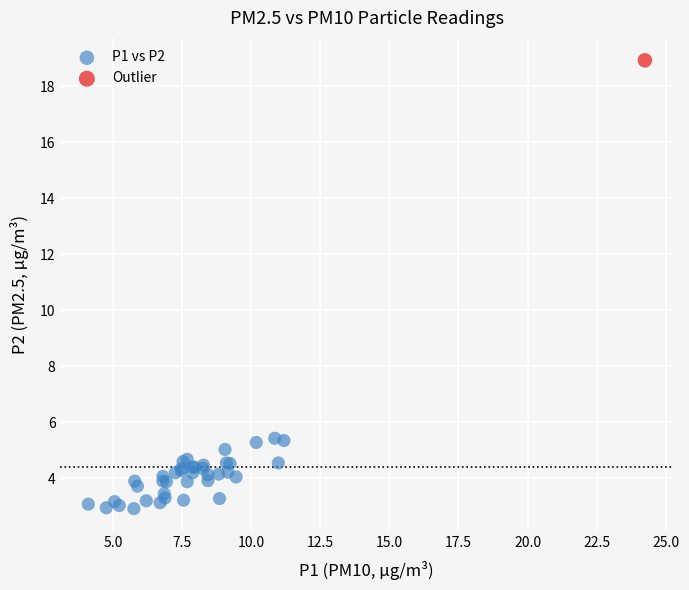

What are all the series names shown in the legend?

P1 vs P2, Outlier